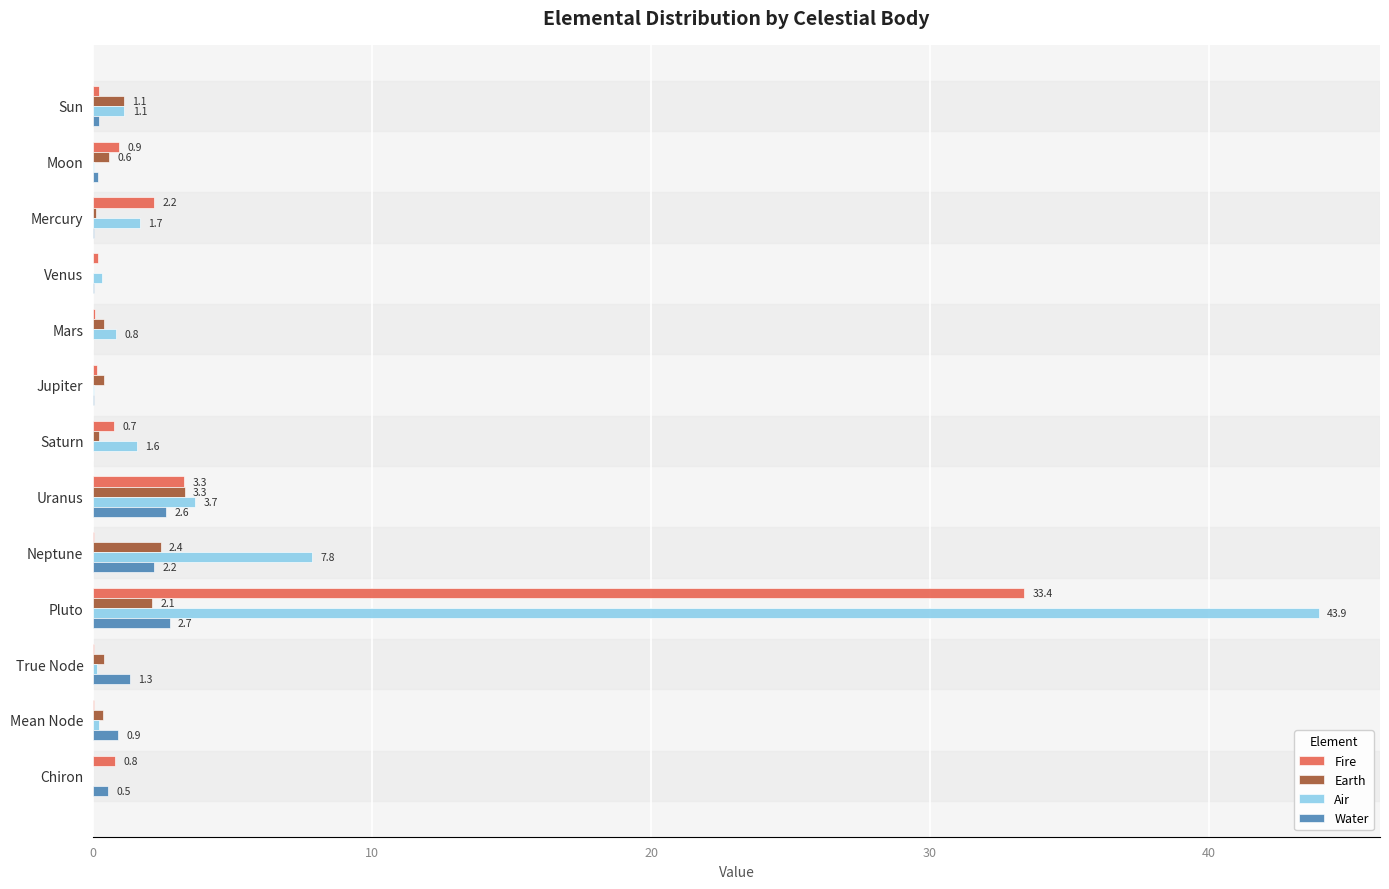

At which category is the sum across all series the highest?

Pluto